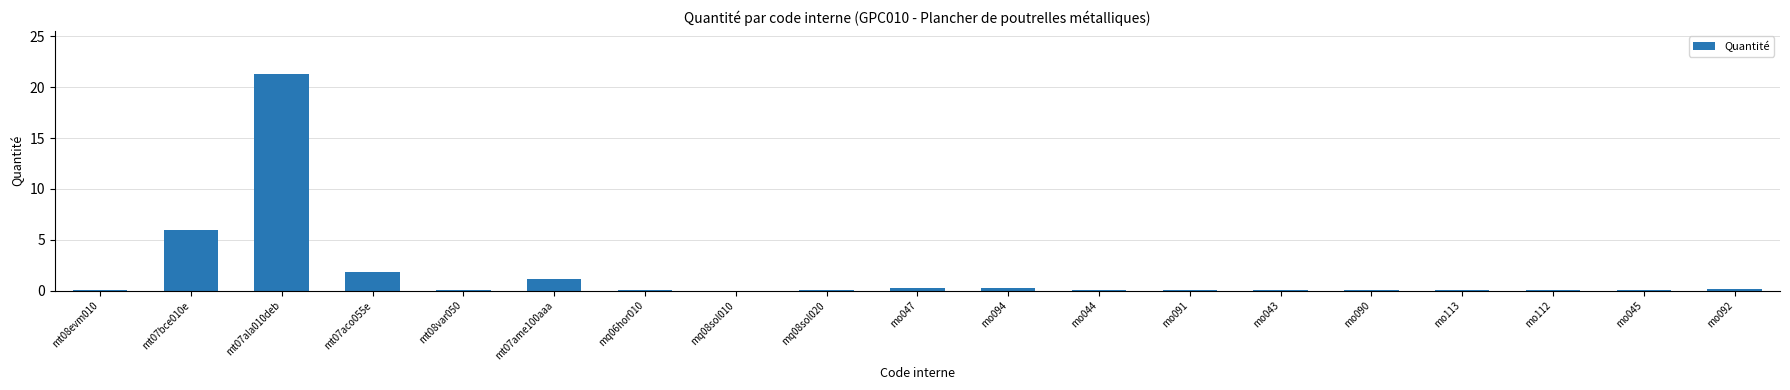

Which label corresponds to the largest value in the chart?

mt07ala010deb